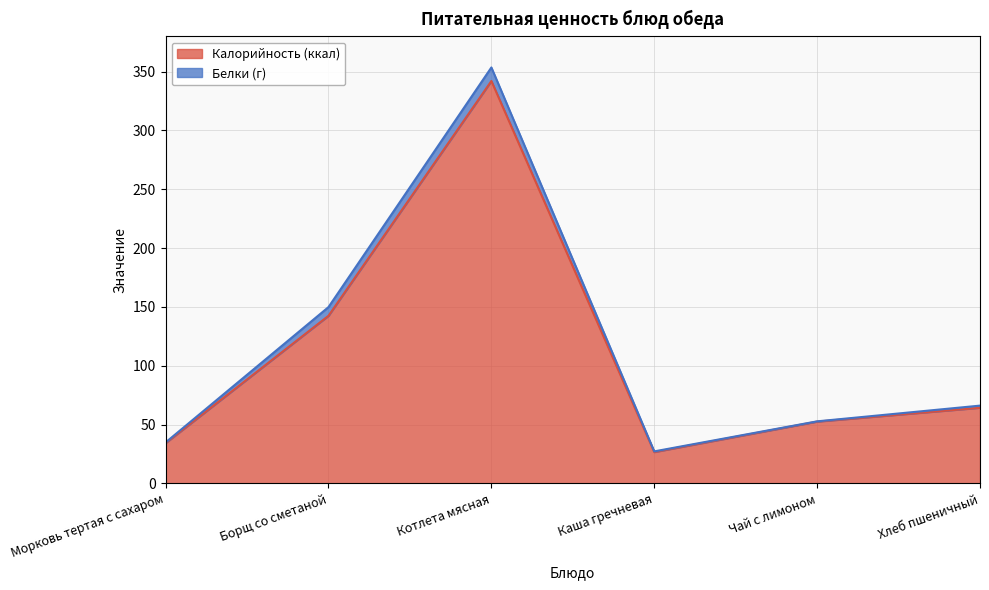

What is the highest value of the Калорийность (ккал) series?

342.0